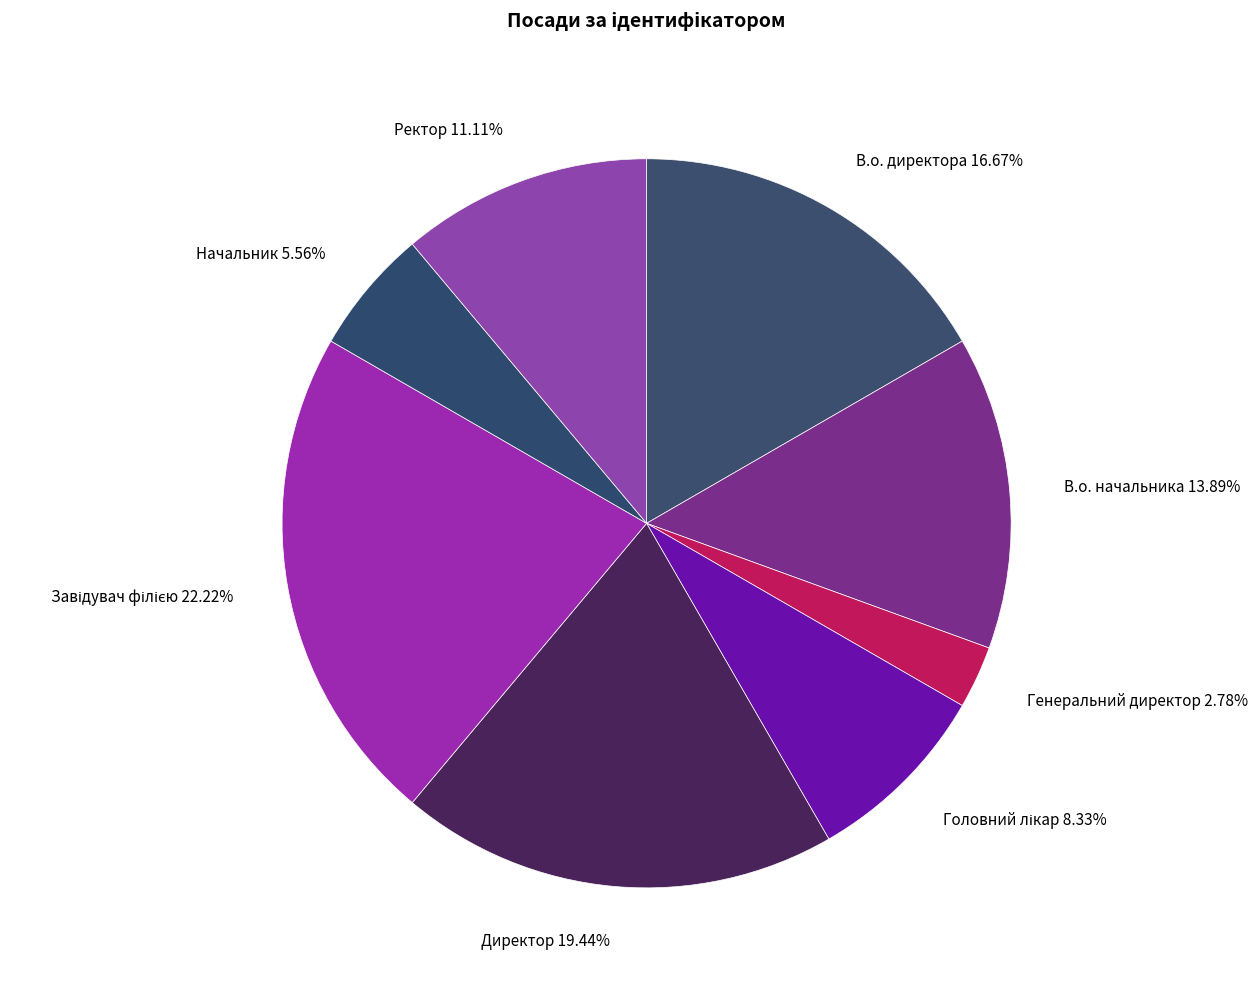

Do В.о. директора 16.67% and В.о. начальника 13.89% together represent more than half of the pie?

No